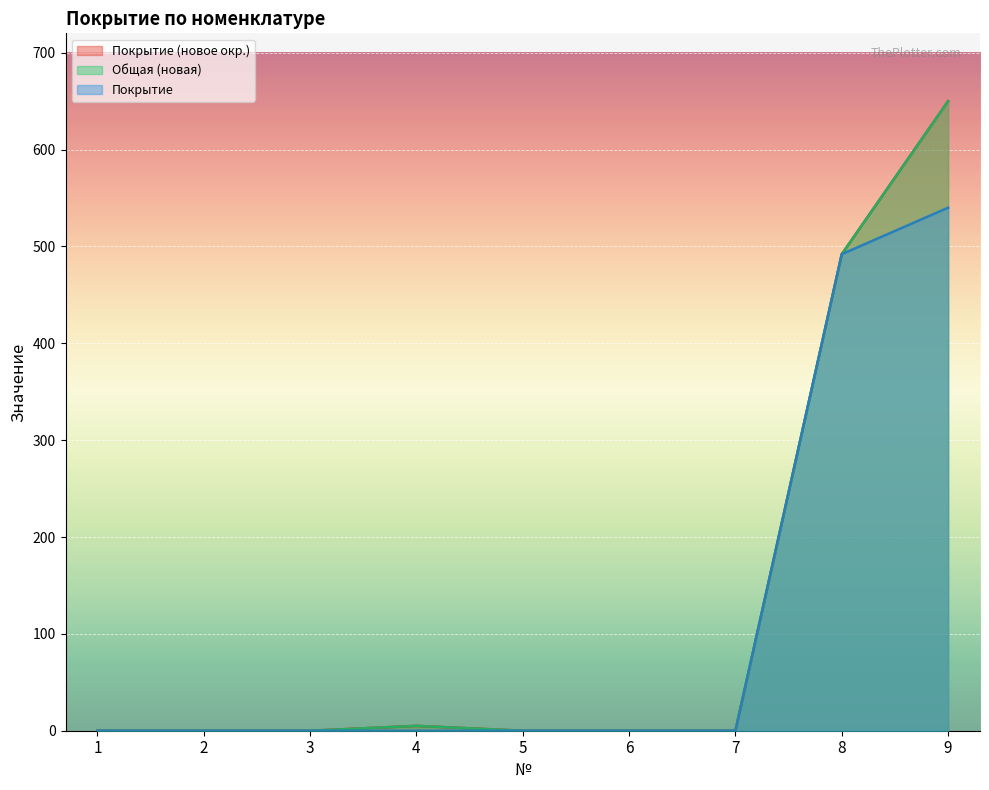

At which category does the chart reach its minimum across all series?

1